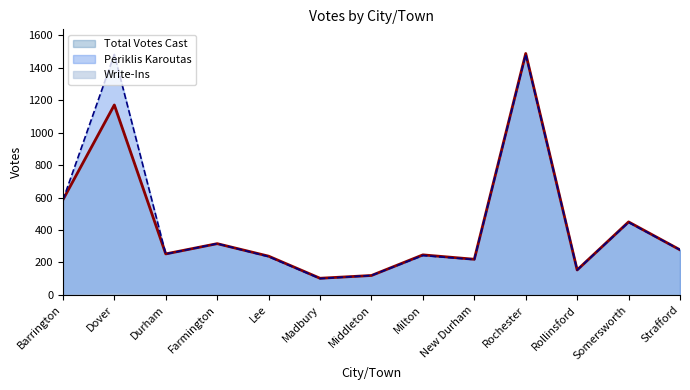

What is the value of the Periklis Karoutas point at the 12th from the left?

447